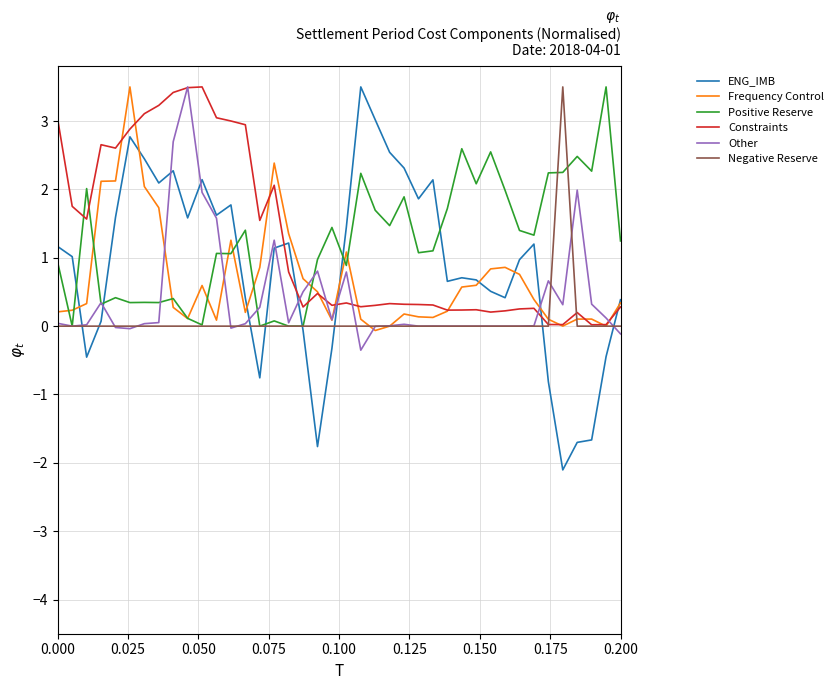

What is the minimum value shown in the chart?

-2.1